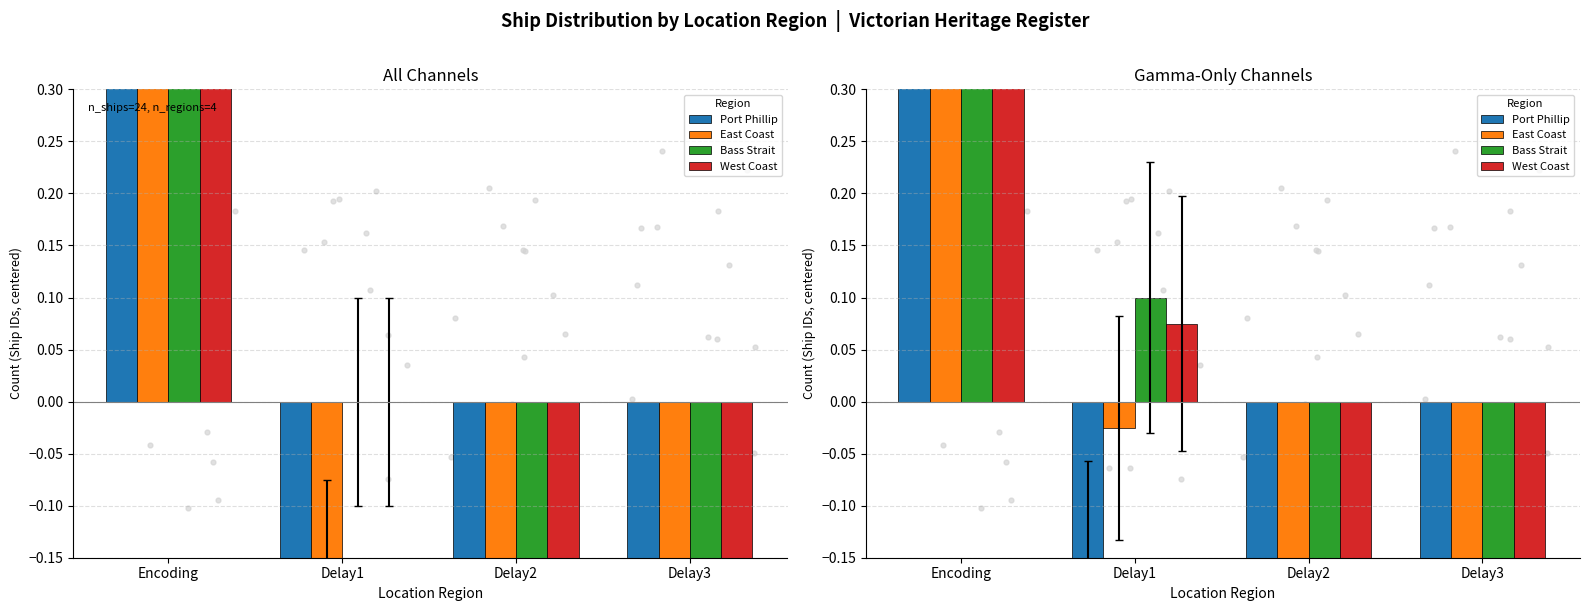

Which series has the largest Y range (max minus min)?

East Coast